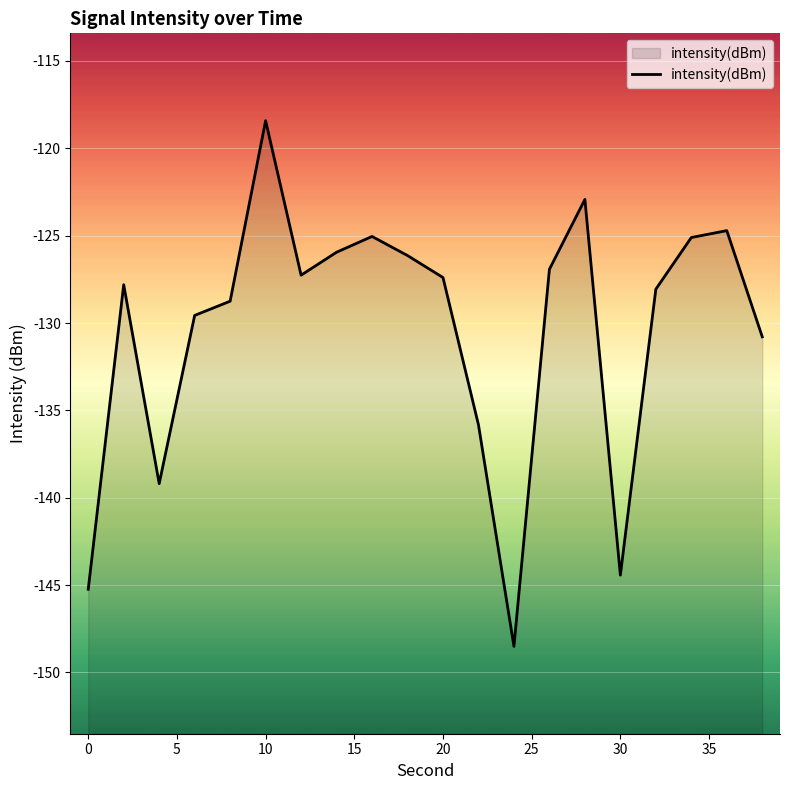

What is the minimum value shown in the chart?

-148.5